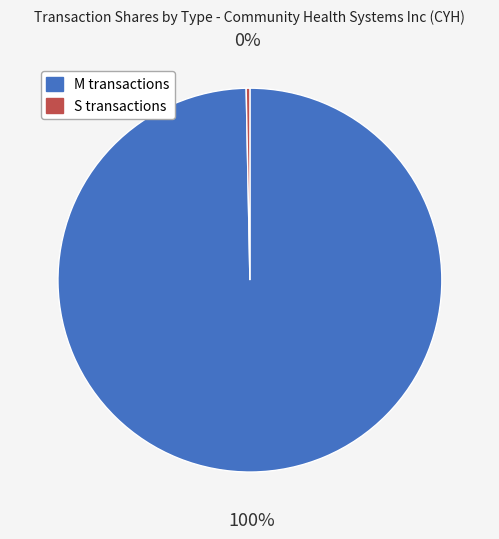

What is the majority slice?

M transactions